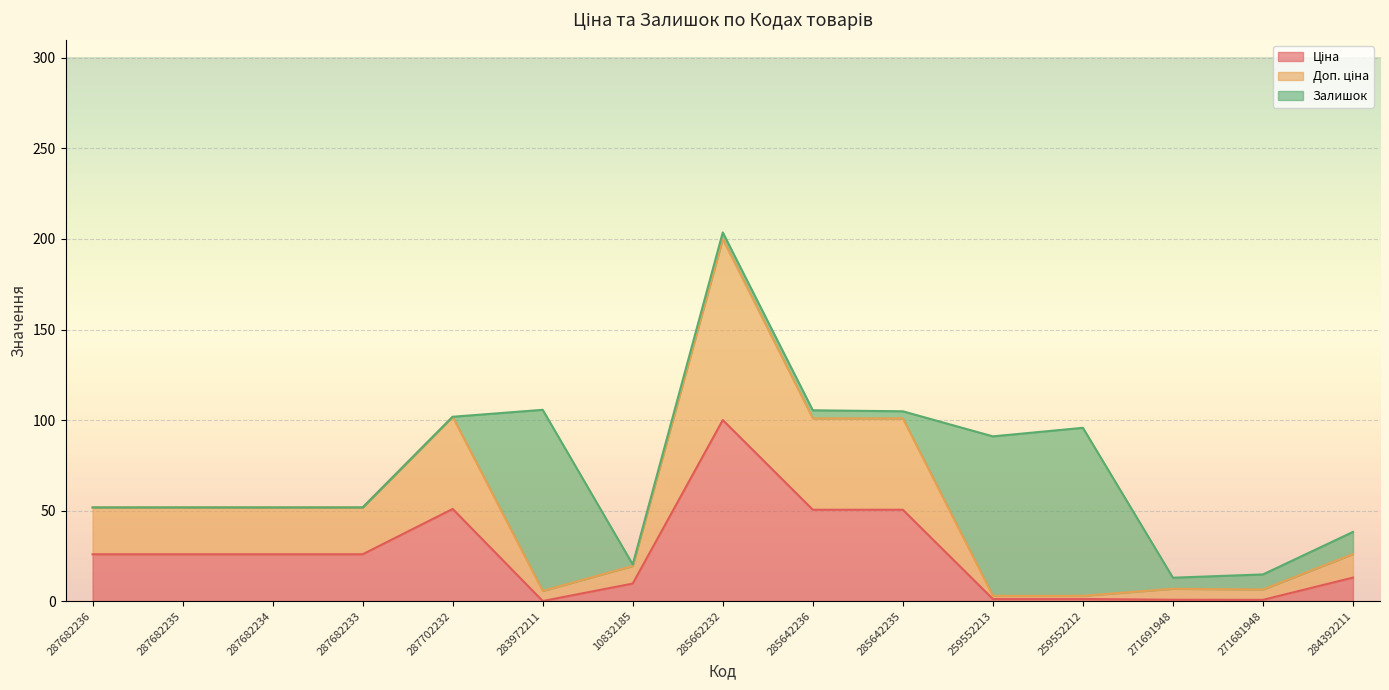

What is the difference between the Доп. ціна values at 285642235 and 287682233?

49.2